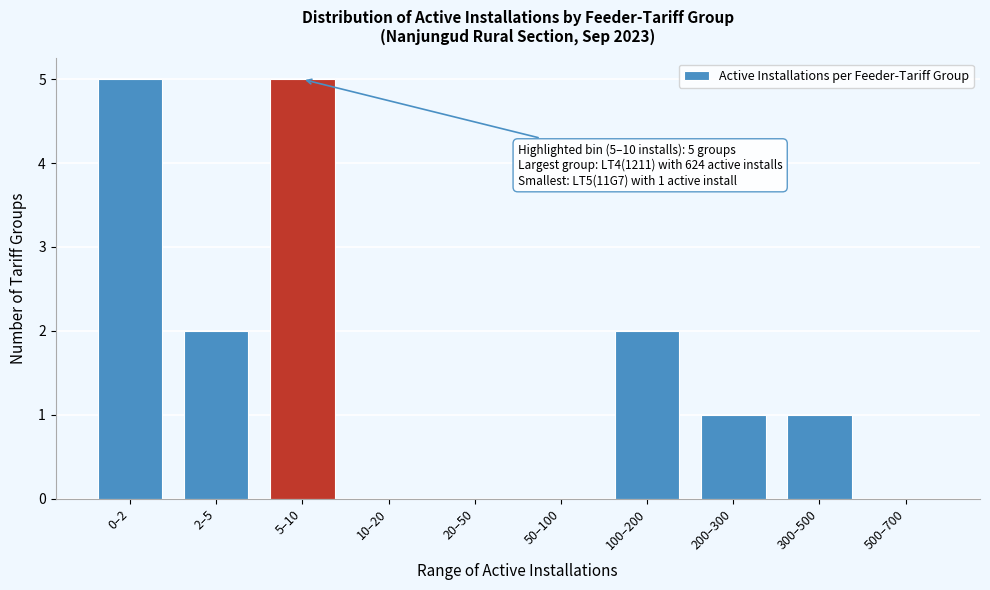

Reading left to right, what are all the values shown in this chart?

0–2=5	2–5=2	5–10=5	10–20=0	20–50=0	50–100=0	100–200=2	200–300=1	300–500=1	500–700=0